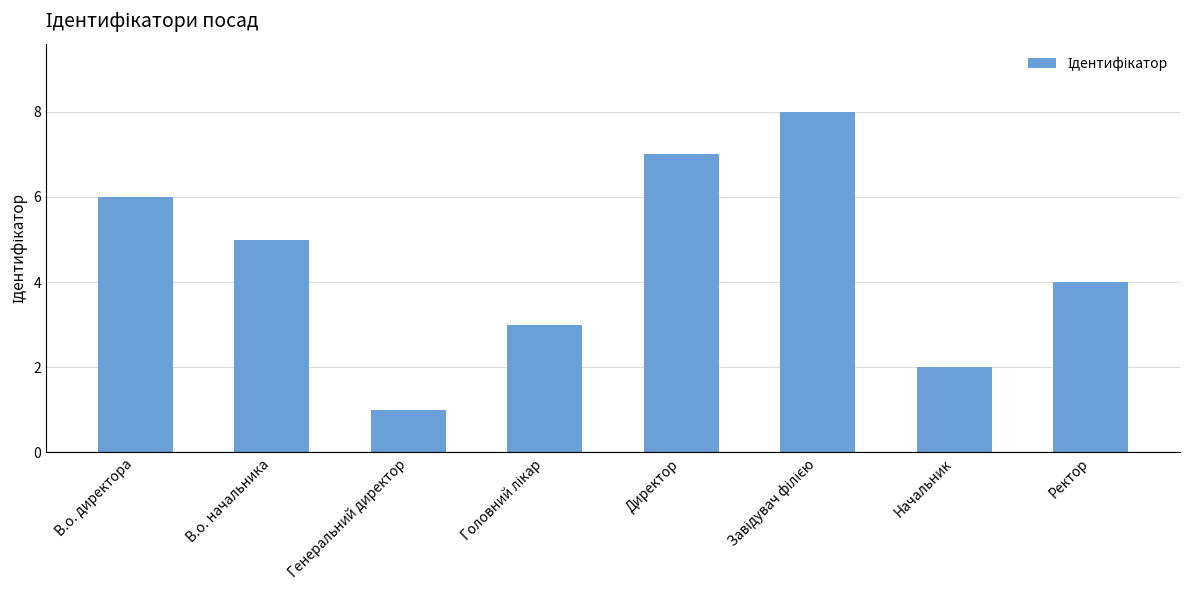

Where is the data nearest to the value 4?

Ректор